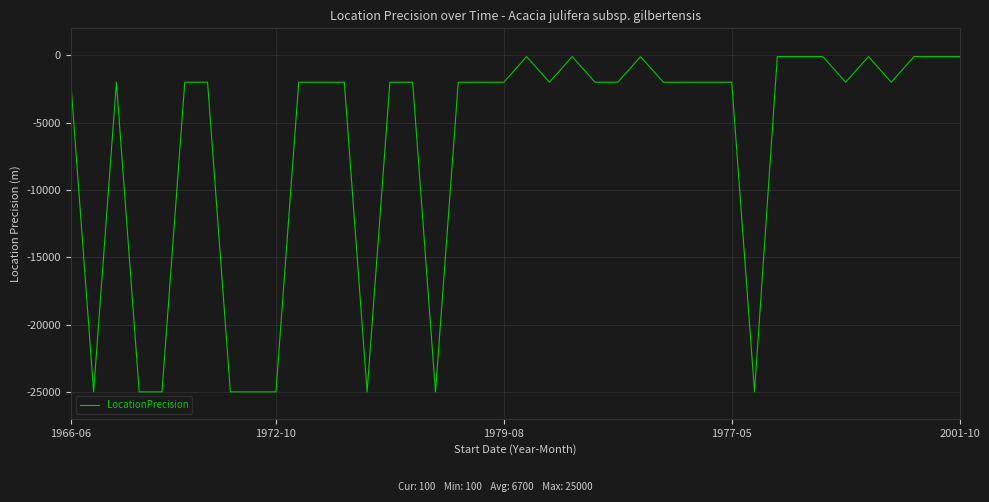

What is the difference between the maximum and minimum values?

24900